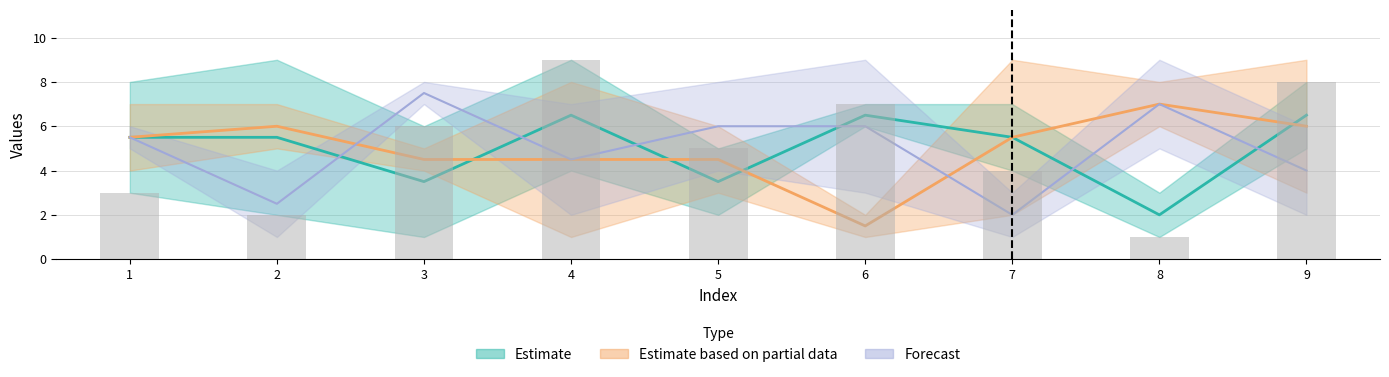

True or false: col_1 has a value of 7 at 3.

False